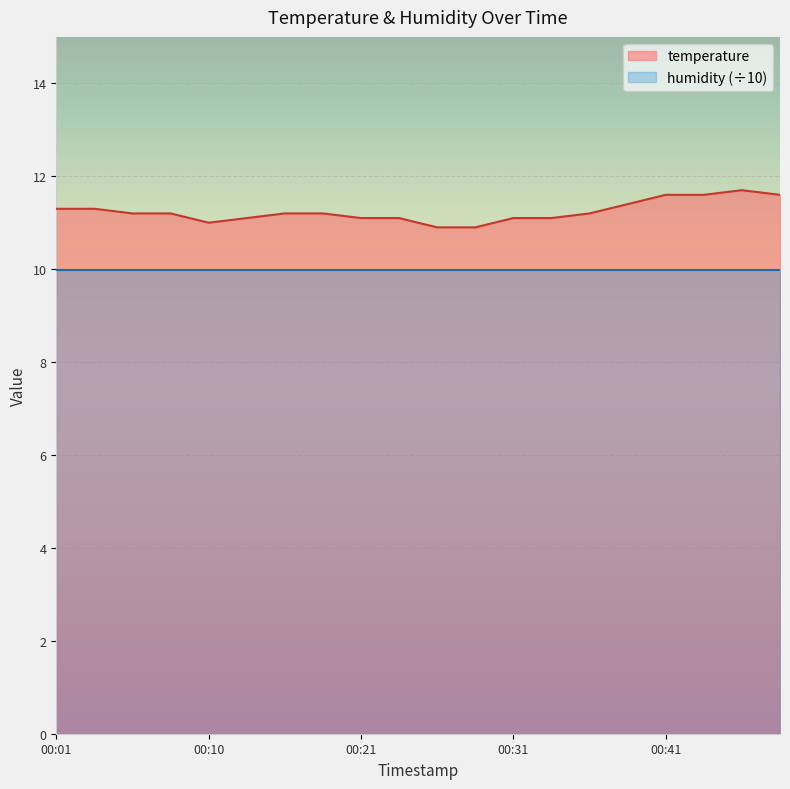

Reading left to right, transcribe all the data shown in this chart.

00:01=11.3	00:03=11.3	00:06=11.2	00:08=11.2	00:10=11.0	00:13=11.1	00:16=11.2	00:18=11.2	00:21=11.1	00:23=11.1	00:26=10.9	00:28=10.9	00:31=11.1	00:33=11.1	00:36=11.2	00:38=11.4	00:41=11.6	00:43=11.6	00:46=11.7	00:48=11.6